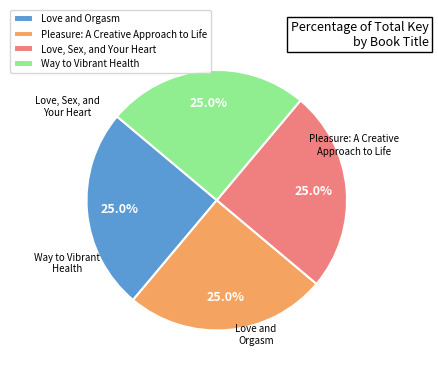

What is the total percentage of Pleasure: A Creative Approach to Life and Love, Sex, and Your Heart?

50.0%